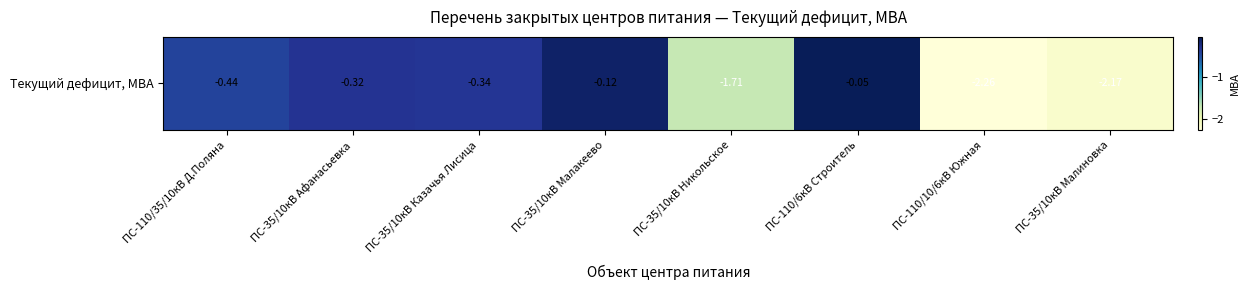

Count the number of categories in the chart.

8